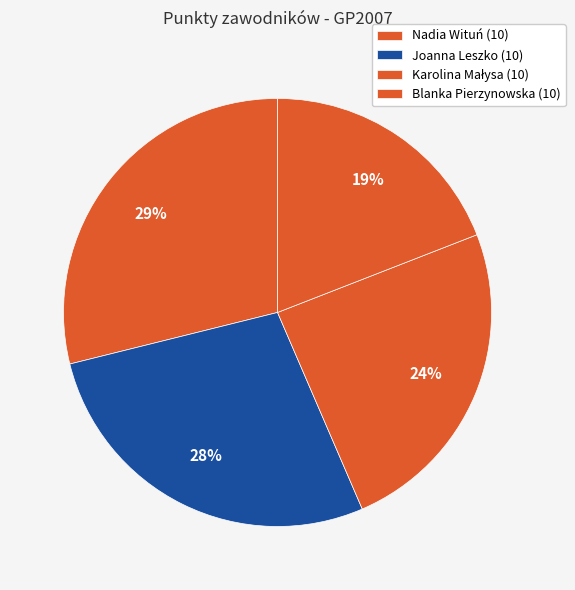

To the nearest percent, what portion does Joanna Leszko (10) represent?

28%